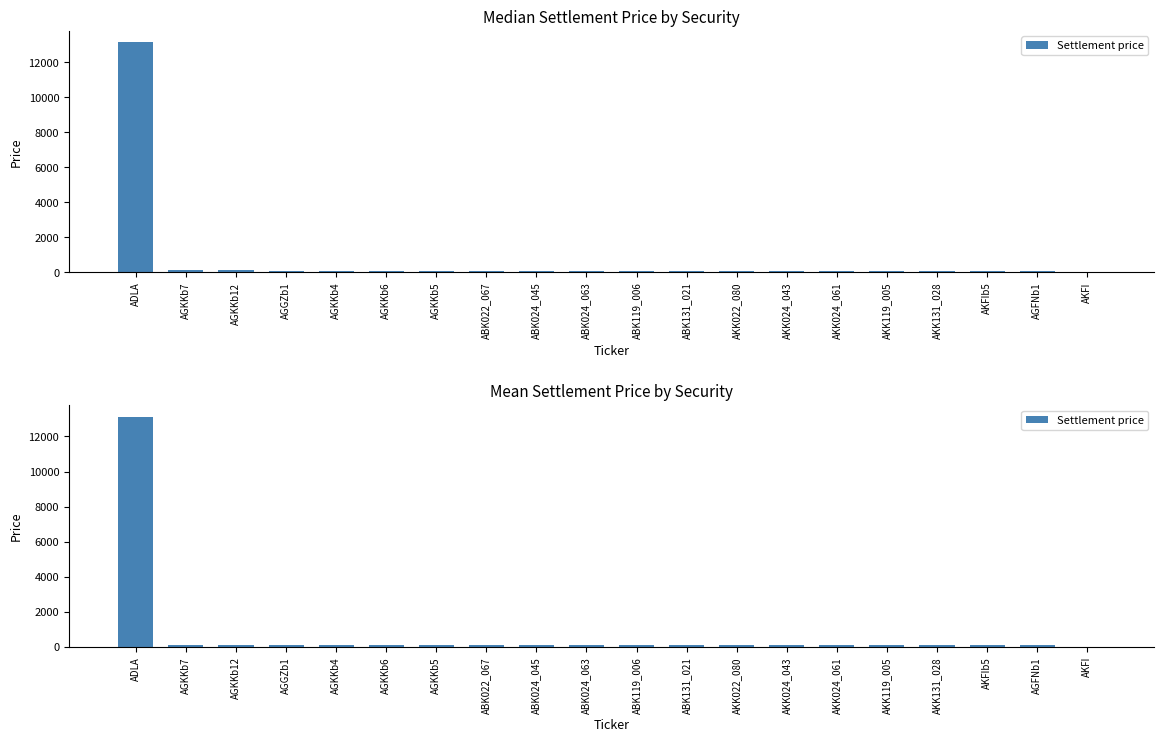

Count the number of data series in this chart.

1